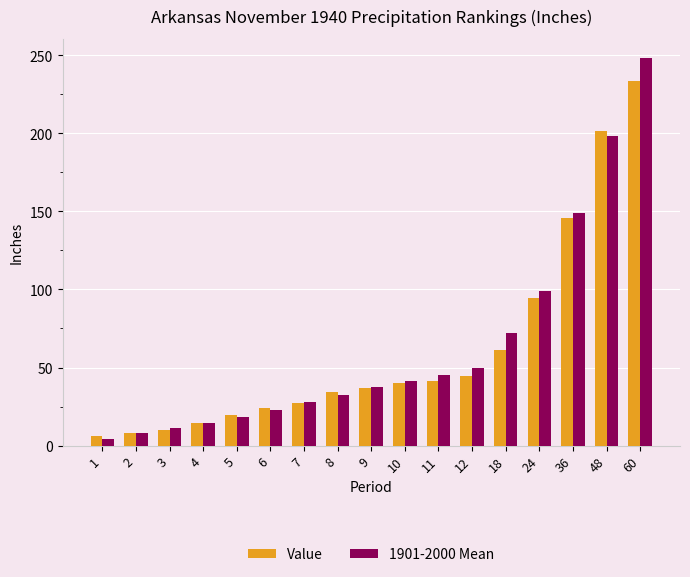

What is the value of the Value bar at the 5th from the left?

19.5